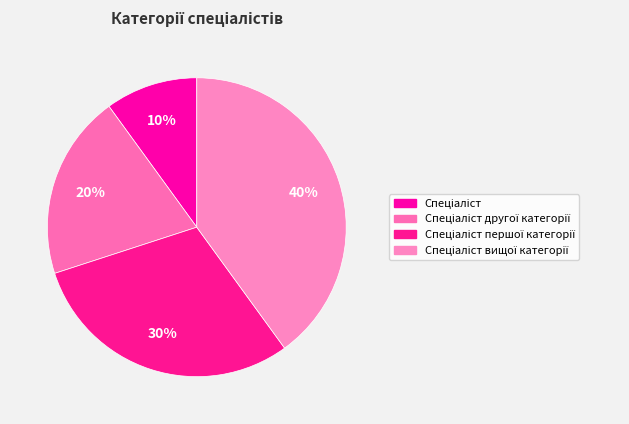

Count the number of slices in the pie.

4